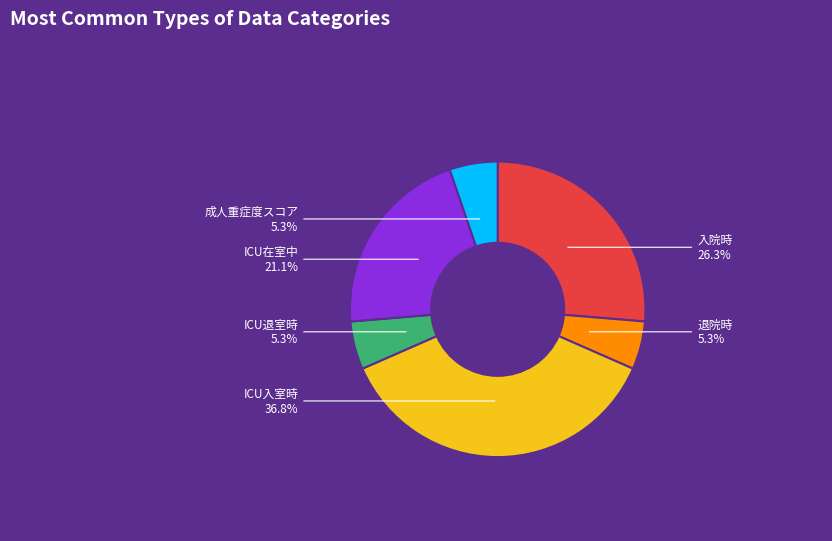

Is there a majority slice in this chart?

No